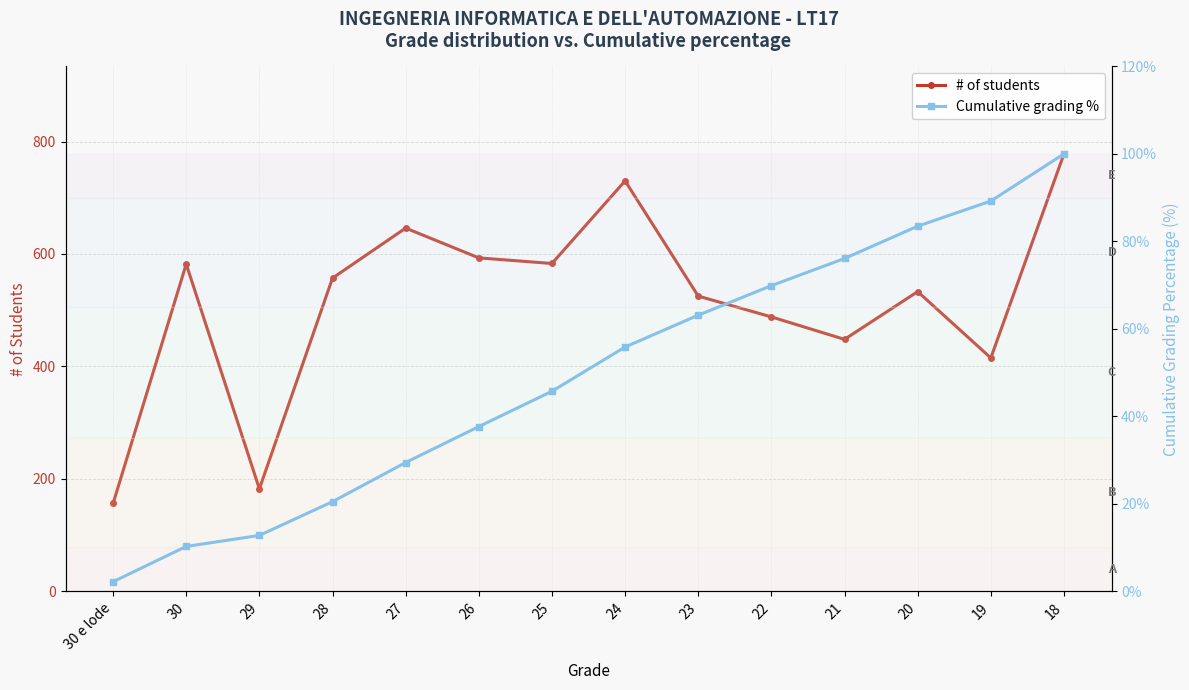

Between 28 and 18, which series saw the biggest shift?

# of students